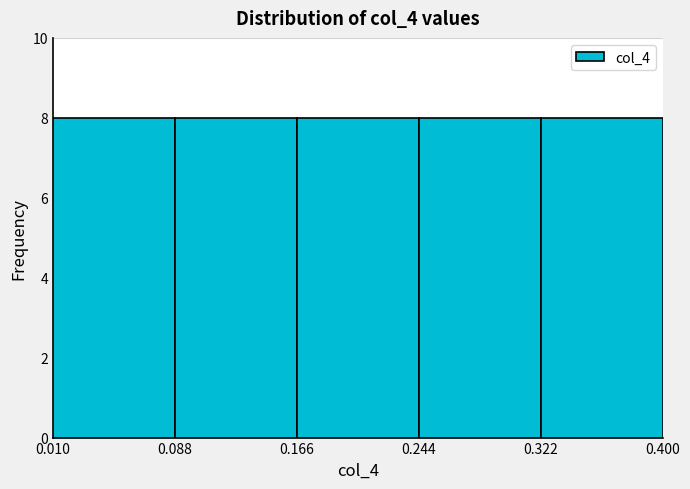

How tall is the bar that spans 0.244 to 0.322 on the x-axis? The values are not printed on the chart, so give them approximately, as read against the axis.

8